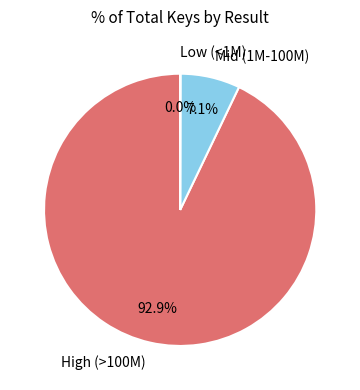

Which slice is the largest?

High (>100M)